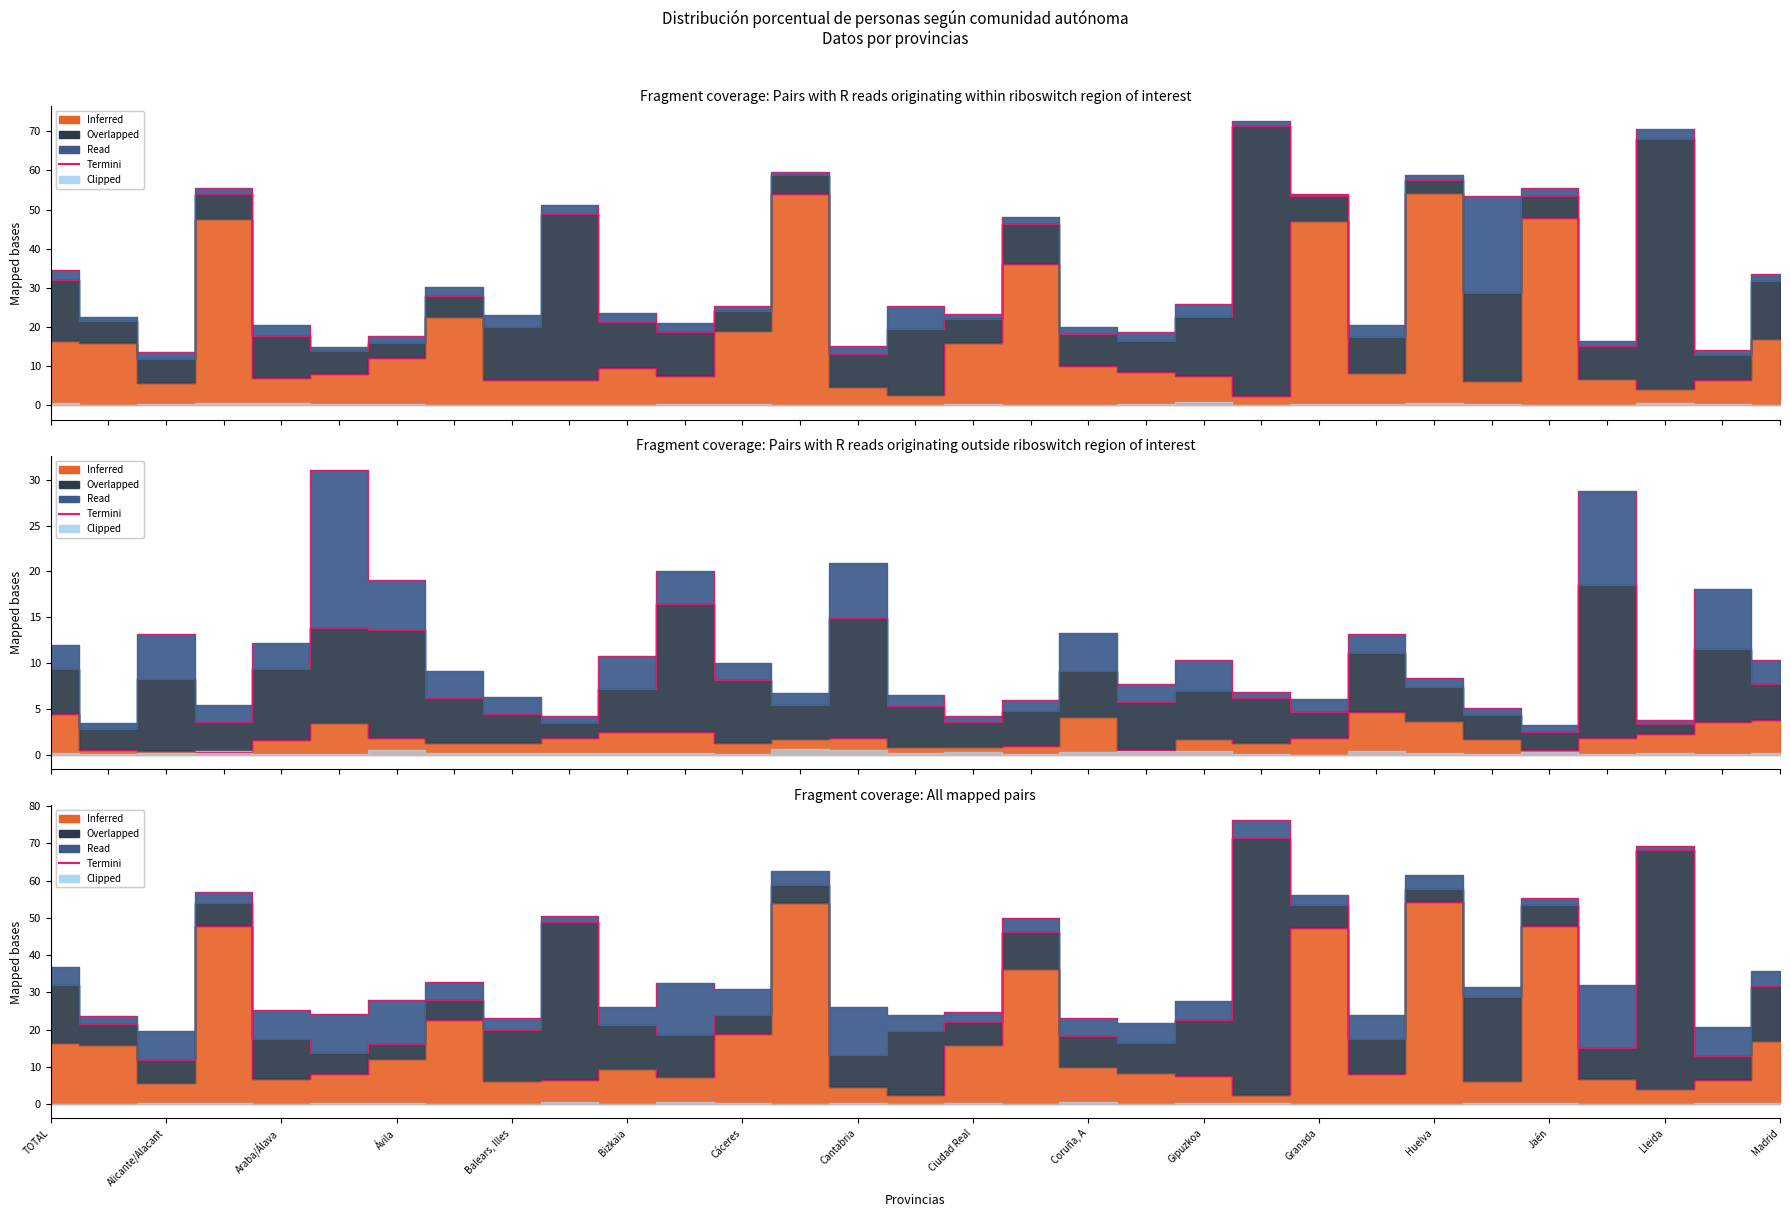

The value at TOTAL is 16.3. True or false?

True